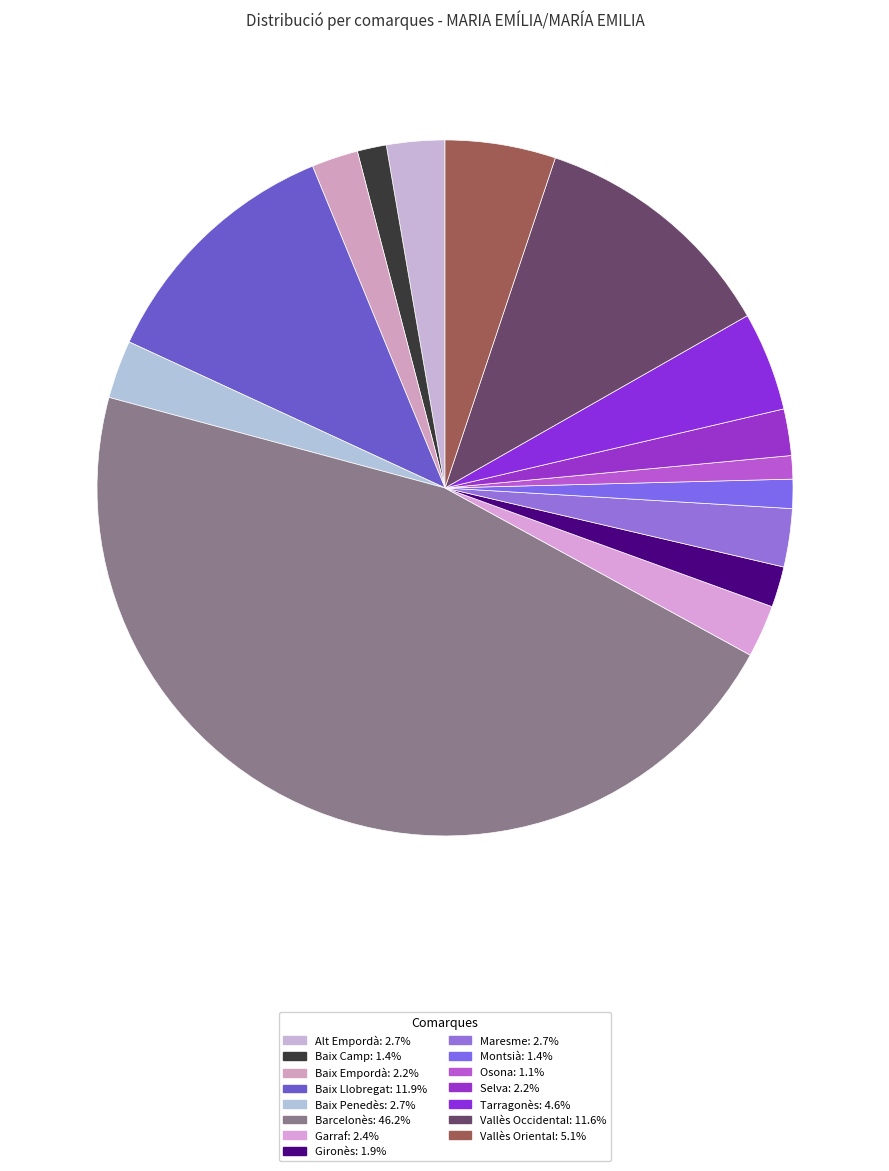

Count the number of slices in the pie.

15